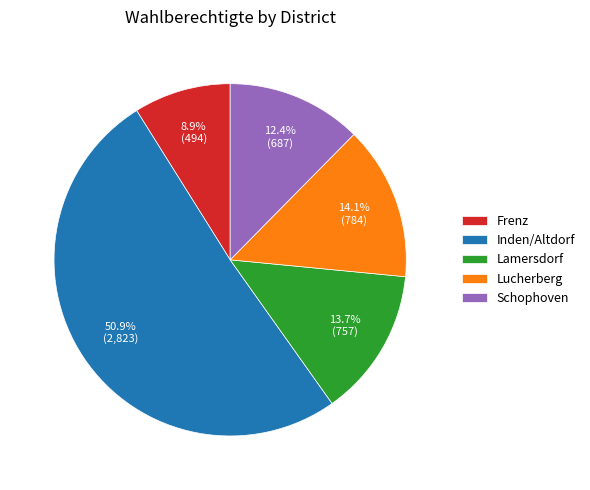

How many slices are in this pie chart?

5